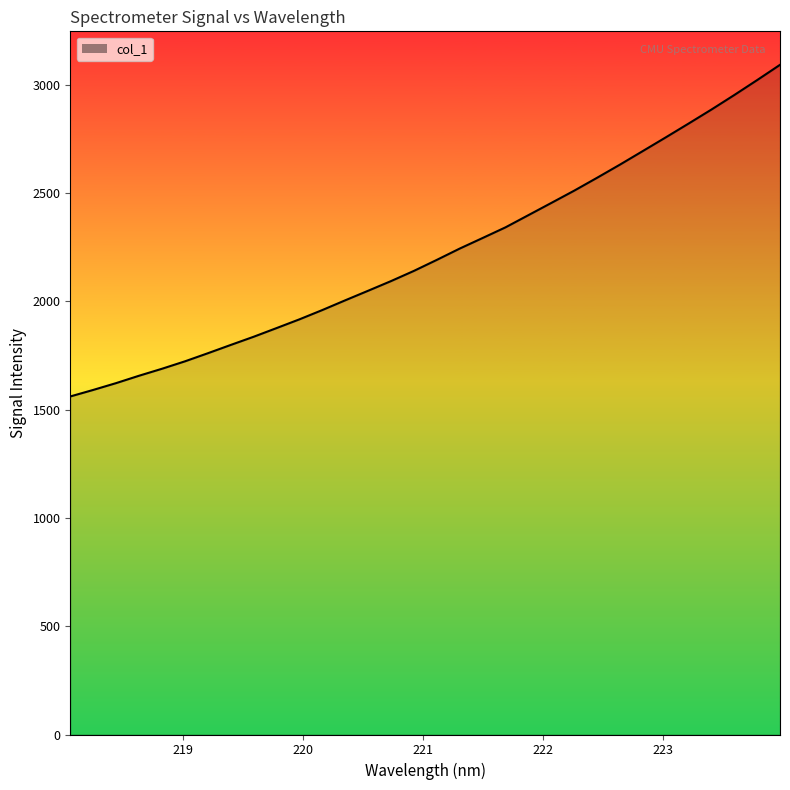

What is the greatest value displayed?

3093.1